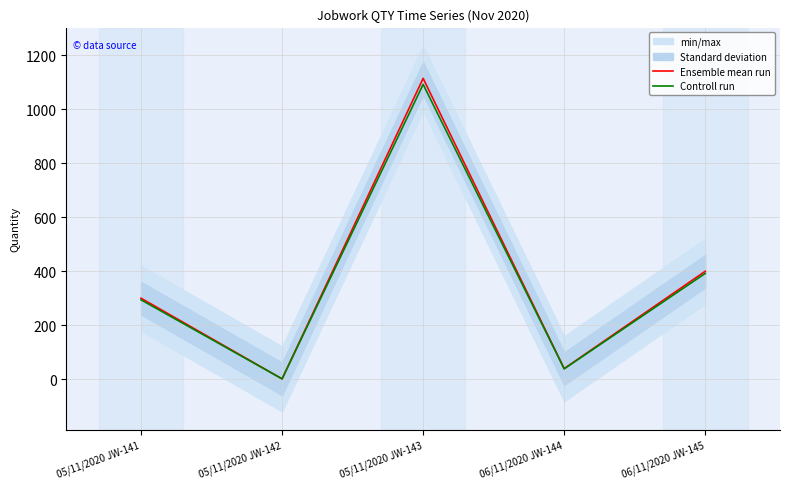

Which series changed the most between 06/11/2020 JW-144 and 06/11/2020 JW-145?

Ensemble mean run